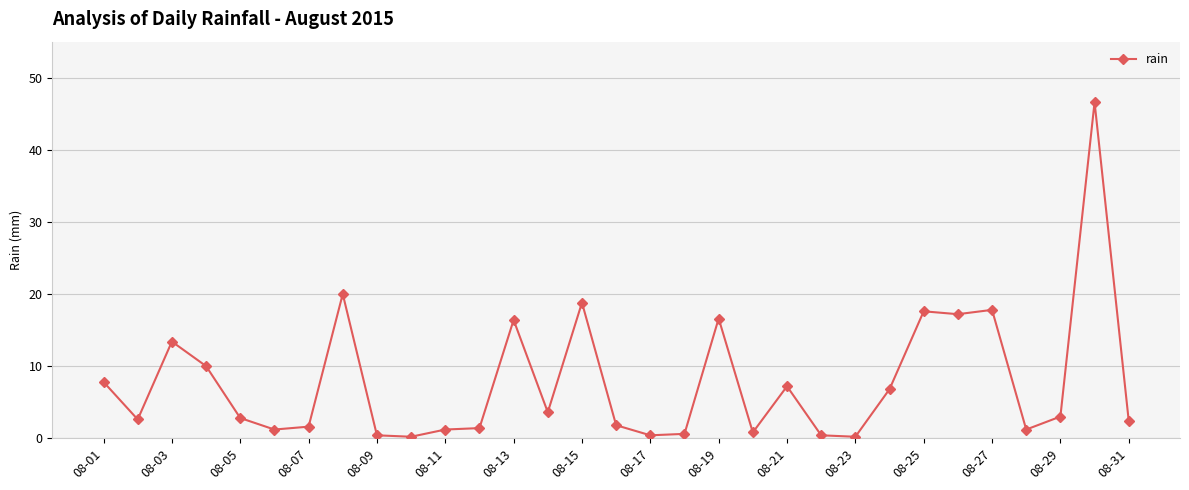

True or false: the data has more than 0 interior local peaks.

True